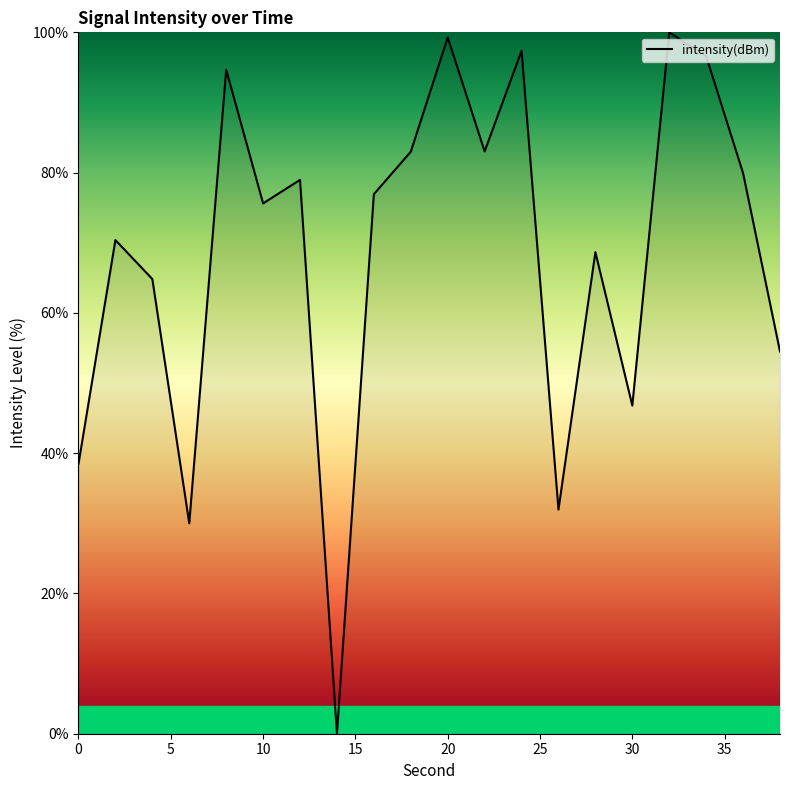

What is the difference between the maximum and minimum values?

100.0